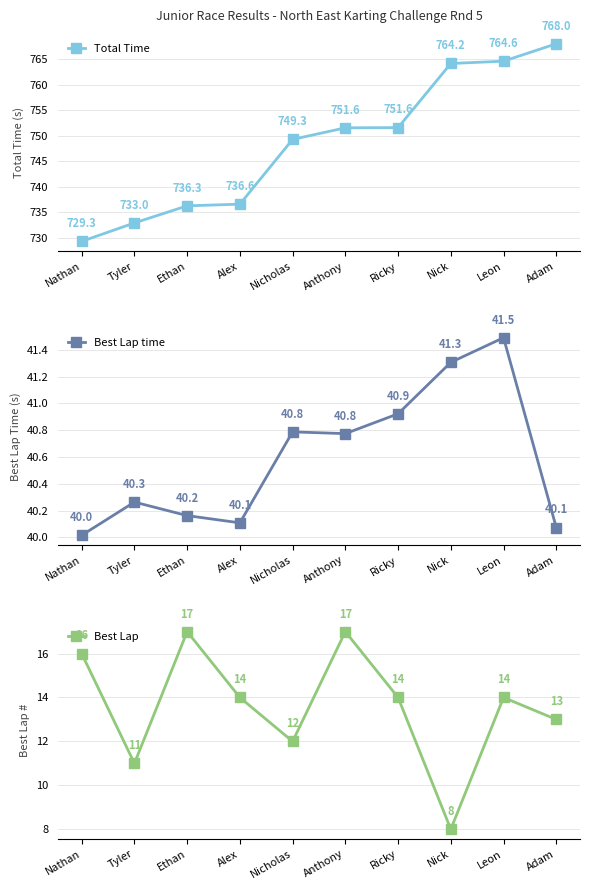

True or false: Best Lap has more than 2 interior local peaks.

True